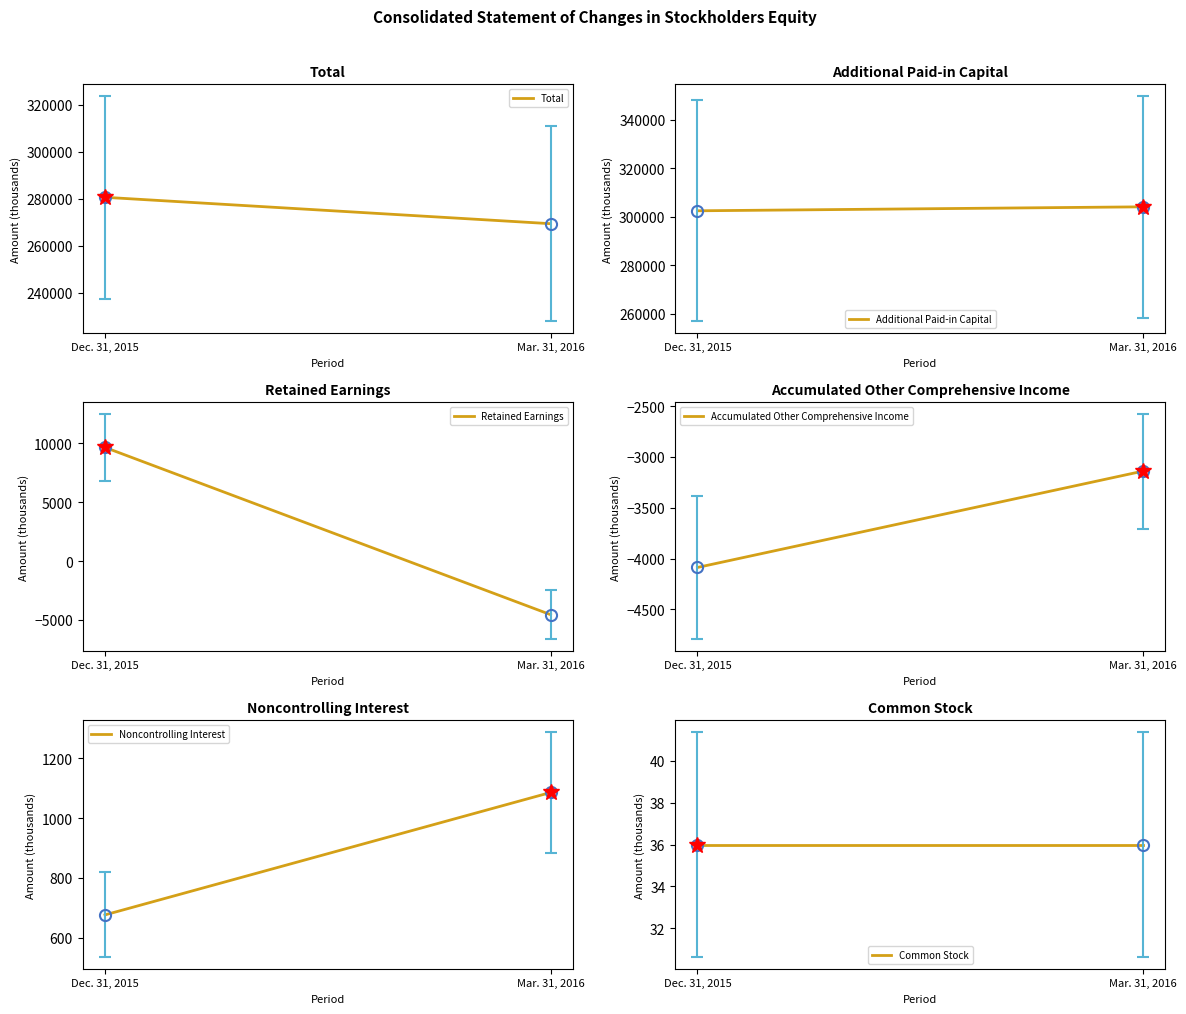

What is the value of the Accumulated Other Comprehensive Income point at the 1st from the left?

-4087